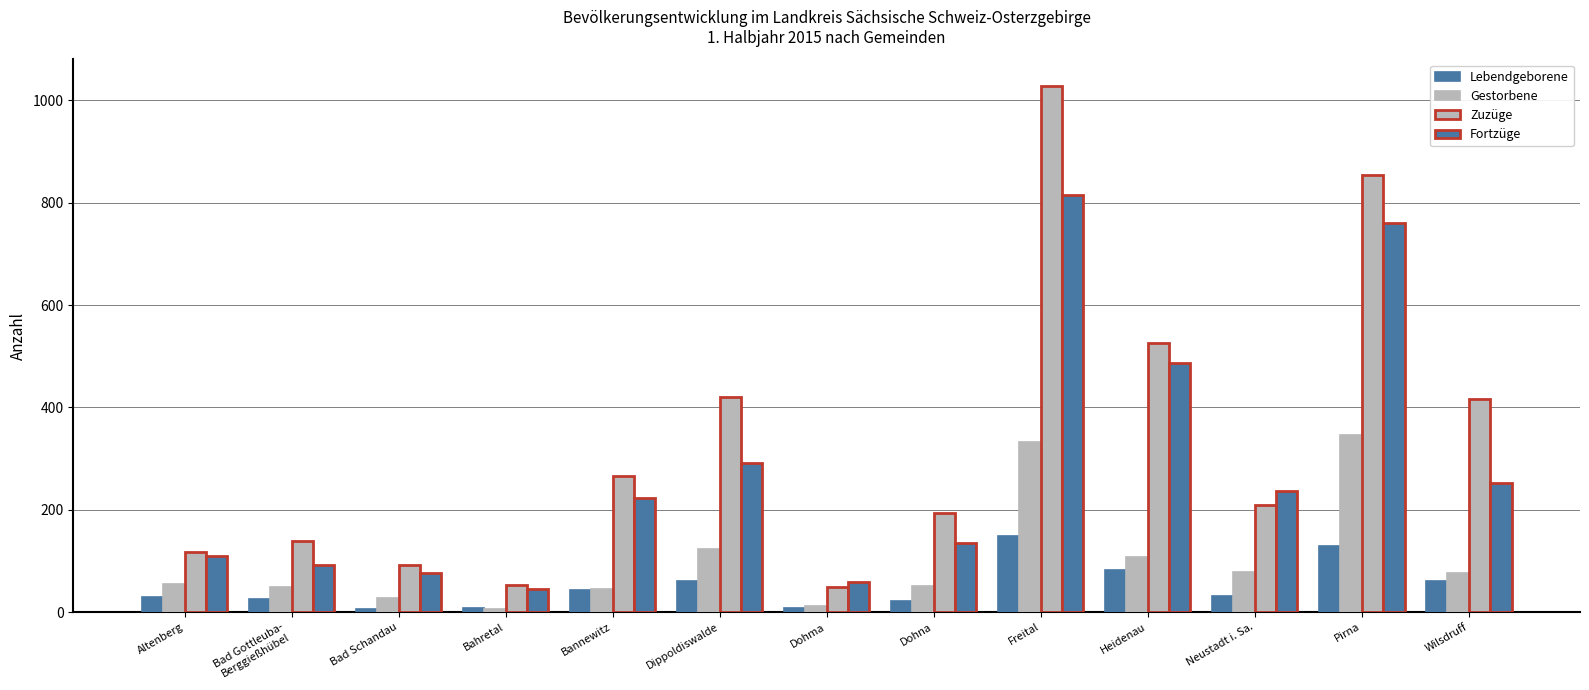

The Zuzüge series shows 139 at Bad Gottleuba-
Berggießhübel. True or false?

True